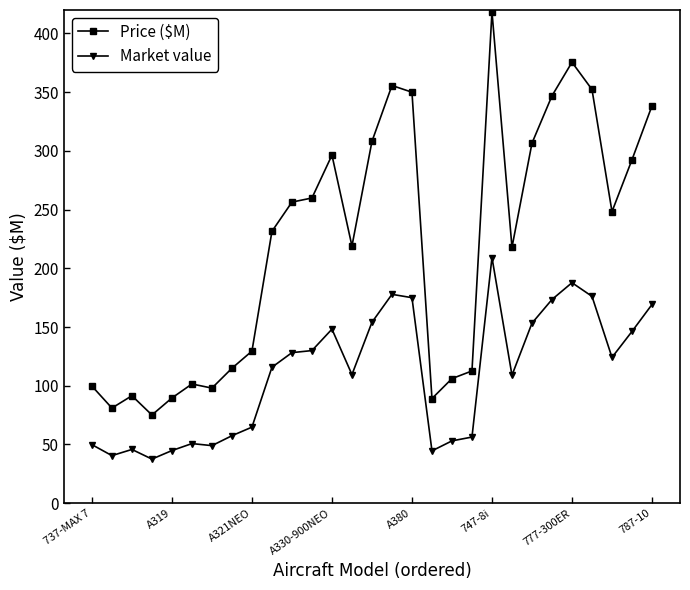

Rank the series by their maximum value, from highest to lowest.

Price ($M), Market value